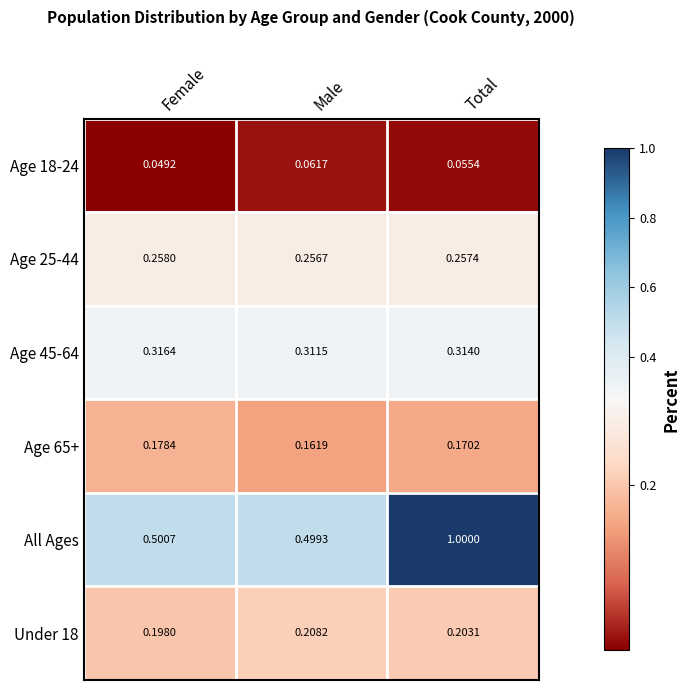

How many series are shown in this chart?

6